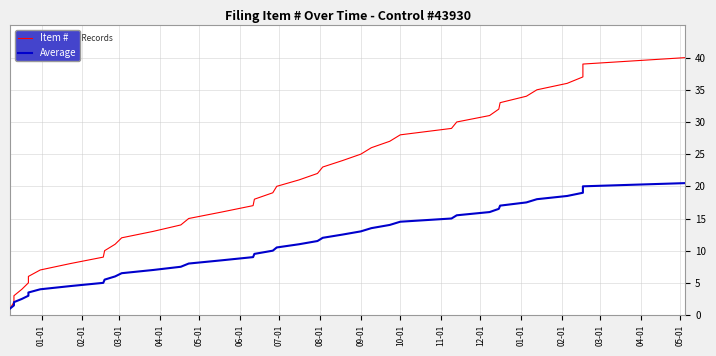

What is the label of the 8th point from the left?

08-01